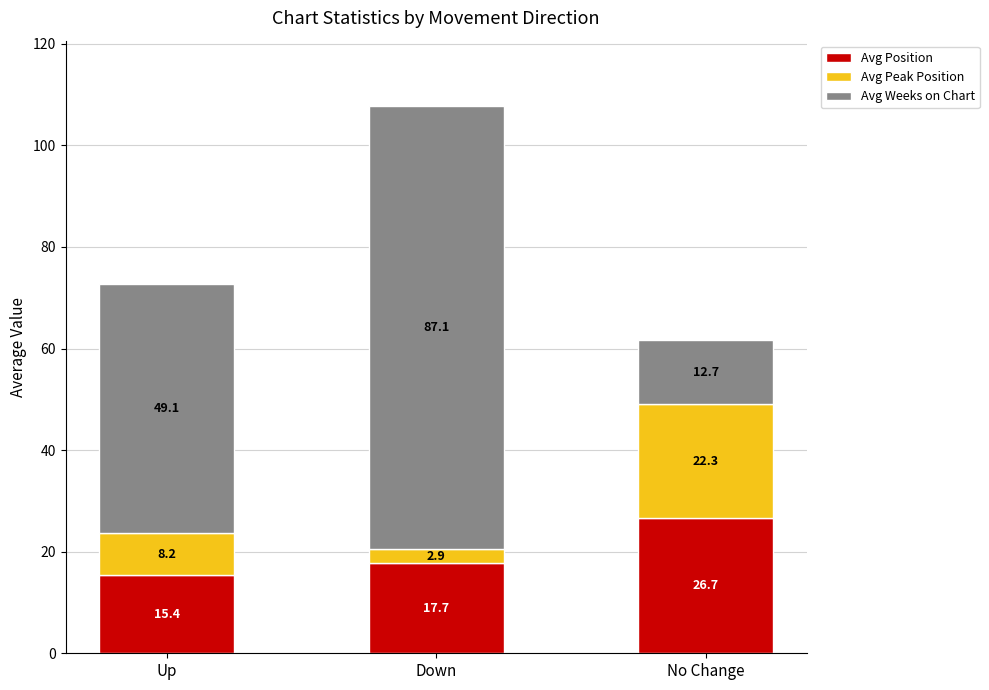

What is the sum of all Avg Position values?

59.8